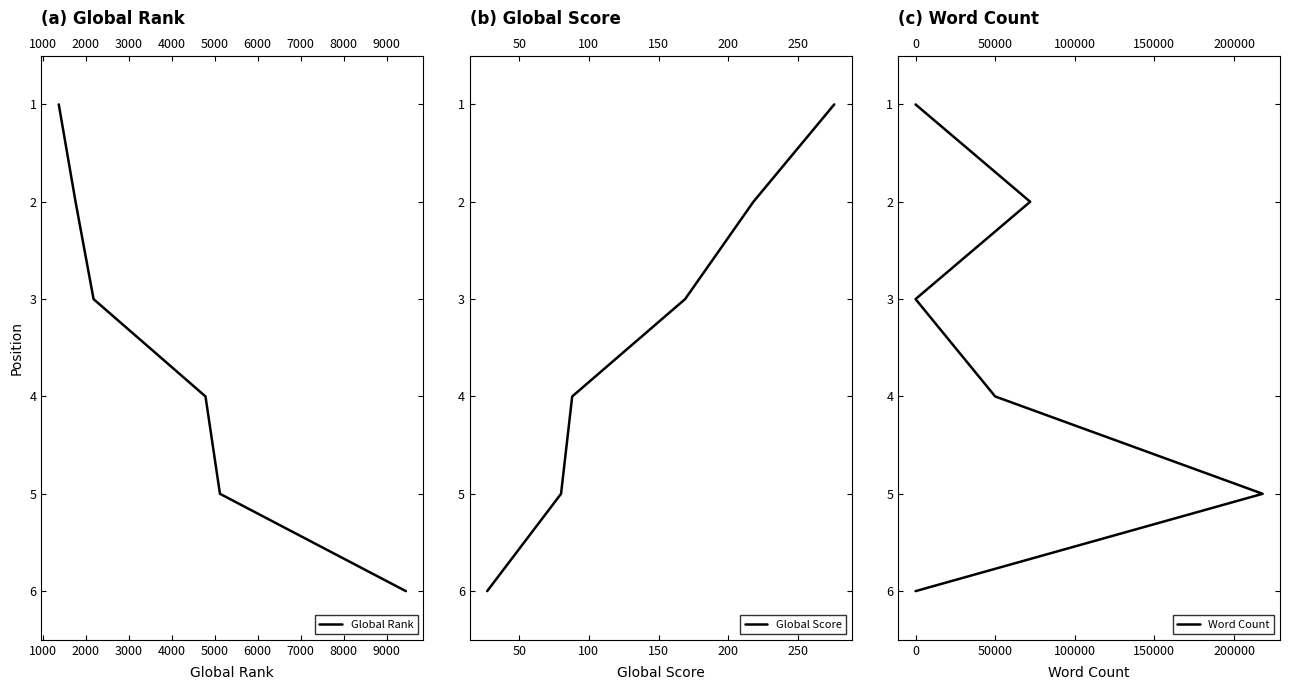

Is it true that Word Count equals 6 at 50000?

False